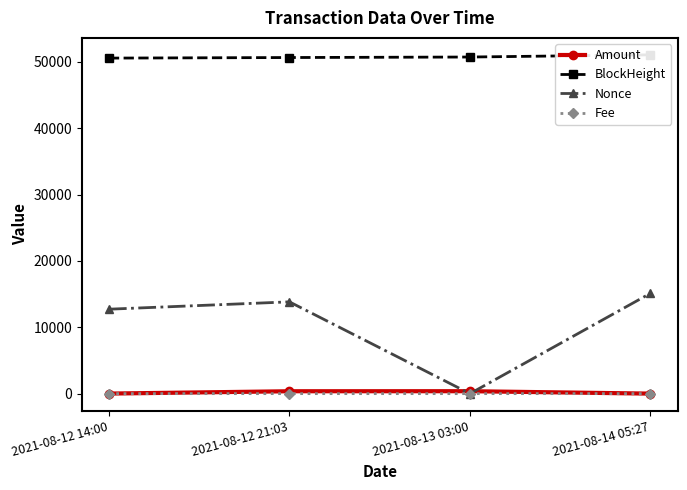

Where is the first local maximum for Amount?

2021-08-13 03:00